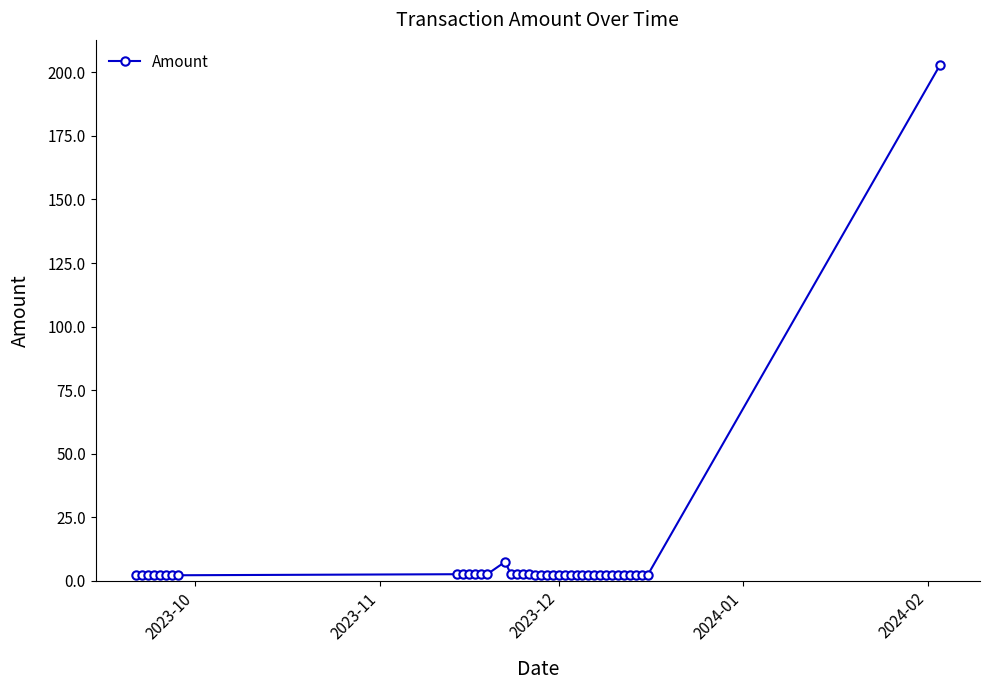

What is the value of the 40th point from the left?

202.7